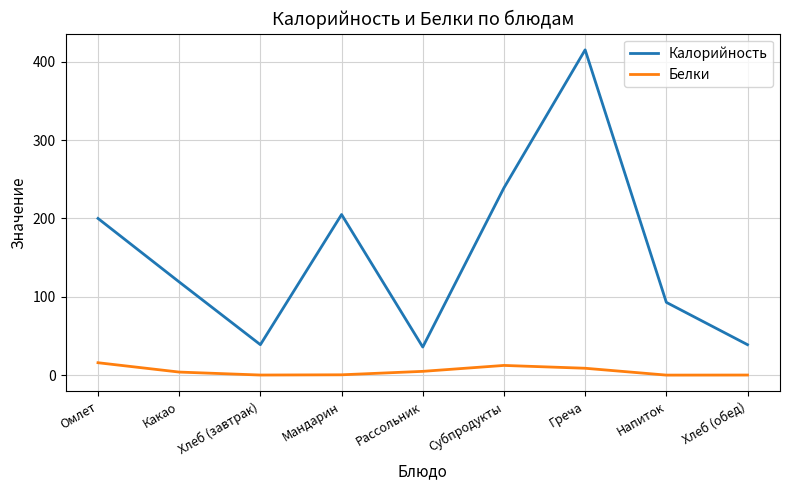

At which category is the sum across all series the highest?

Греча